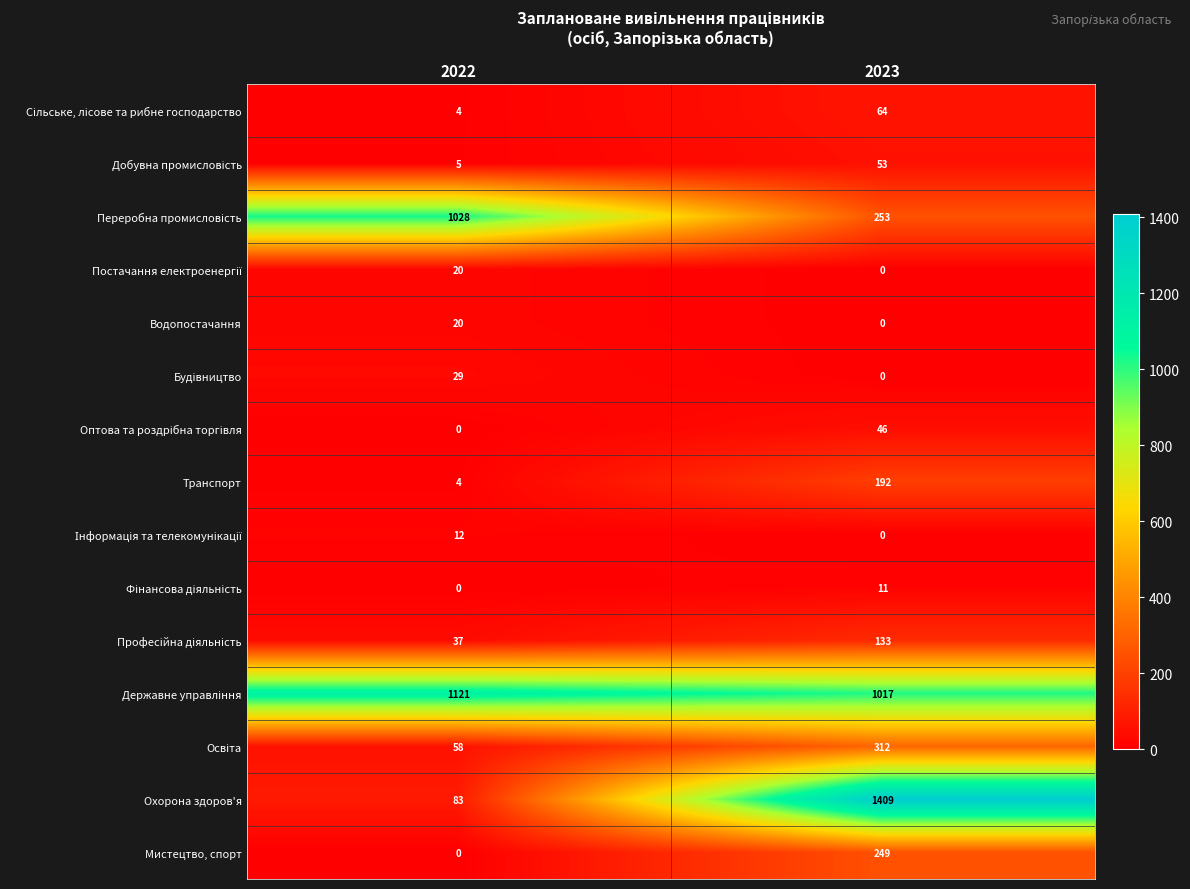

Rank the categories by Водопостачання value from lowest to highest.

2023, 2022